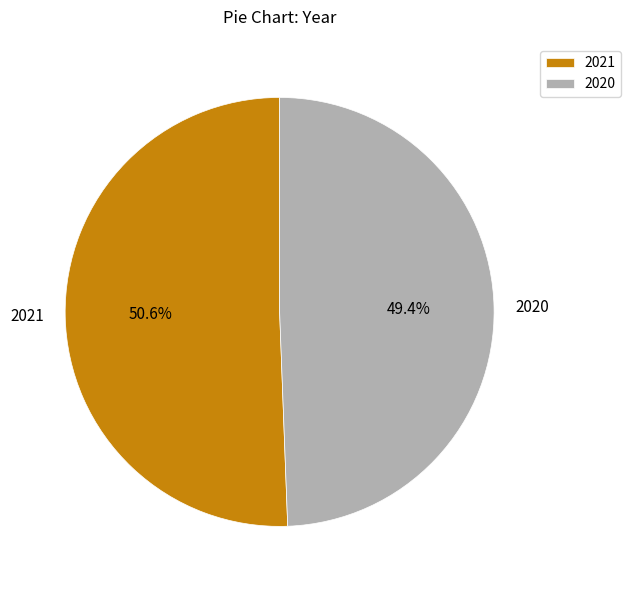

How much of the chart is everything except 2020?

50.6%